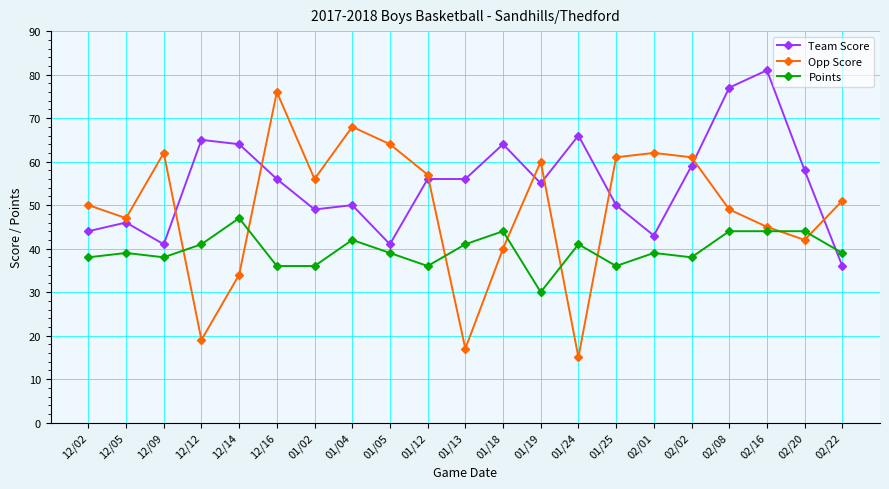

What is the label of the 7th point from the left?

01/02